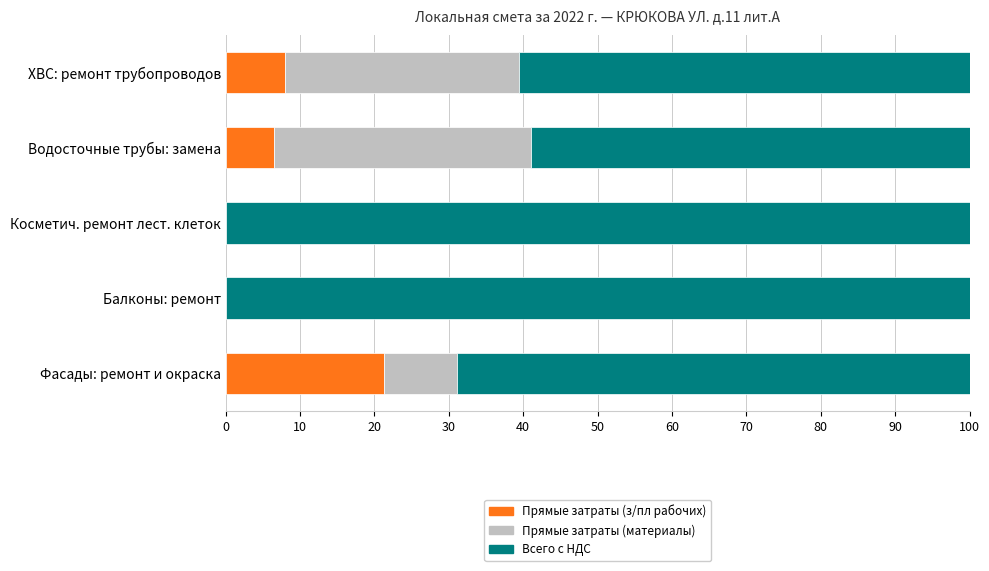

The value of Прямые затраты (з/пл рабочих) at Косметич. ремонт лест. клеток is 0.0. True or false?

True